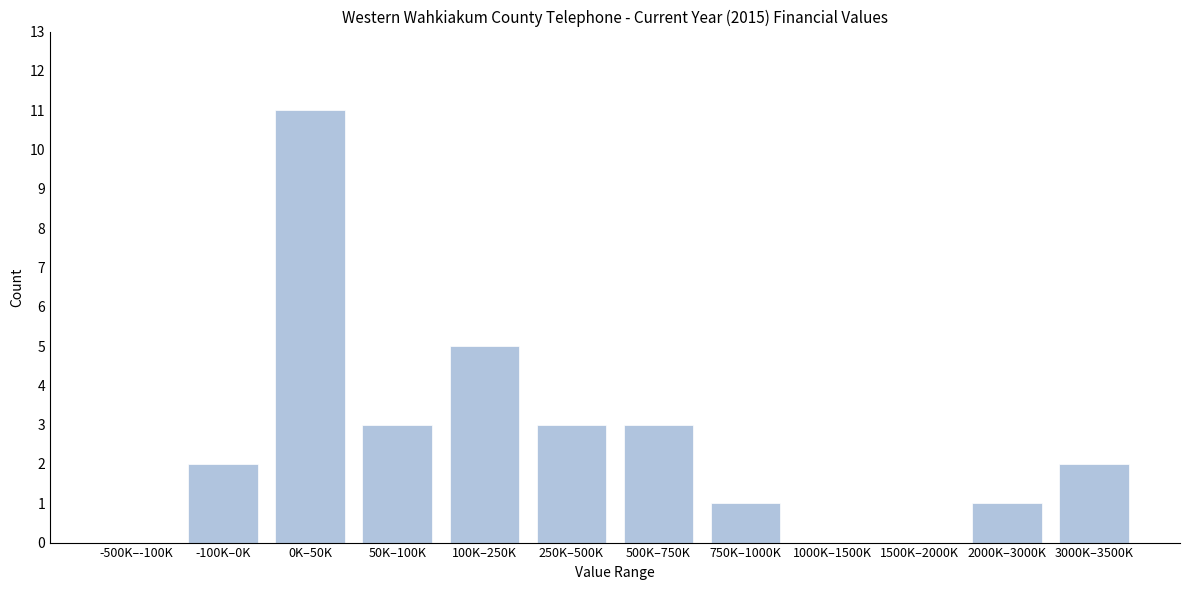

Reading right to left, what are all the values shown in this chart?

3000K–3500K=2	2000K–3000K=1	1500K–2000K=0	1000K–1500K=0	750K–1000K=1	500K–750K=3	250K–500K=3	100K–250K=5	50K–100K=3	0K–50K=11	-100K–0K=2	-500K–-100K=0